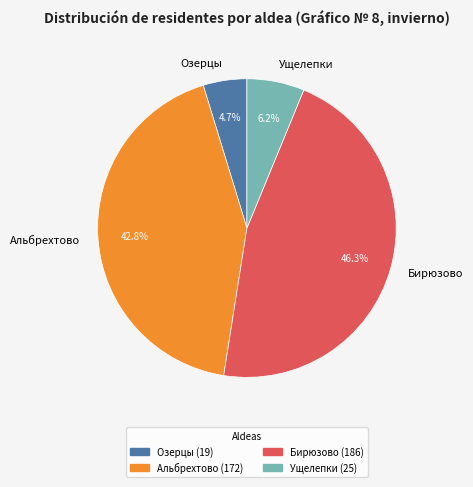

Approximately how many times larger is the value at Альбрехтово compared to Бирюзово?

0.9